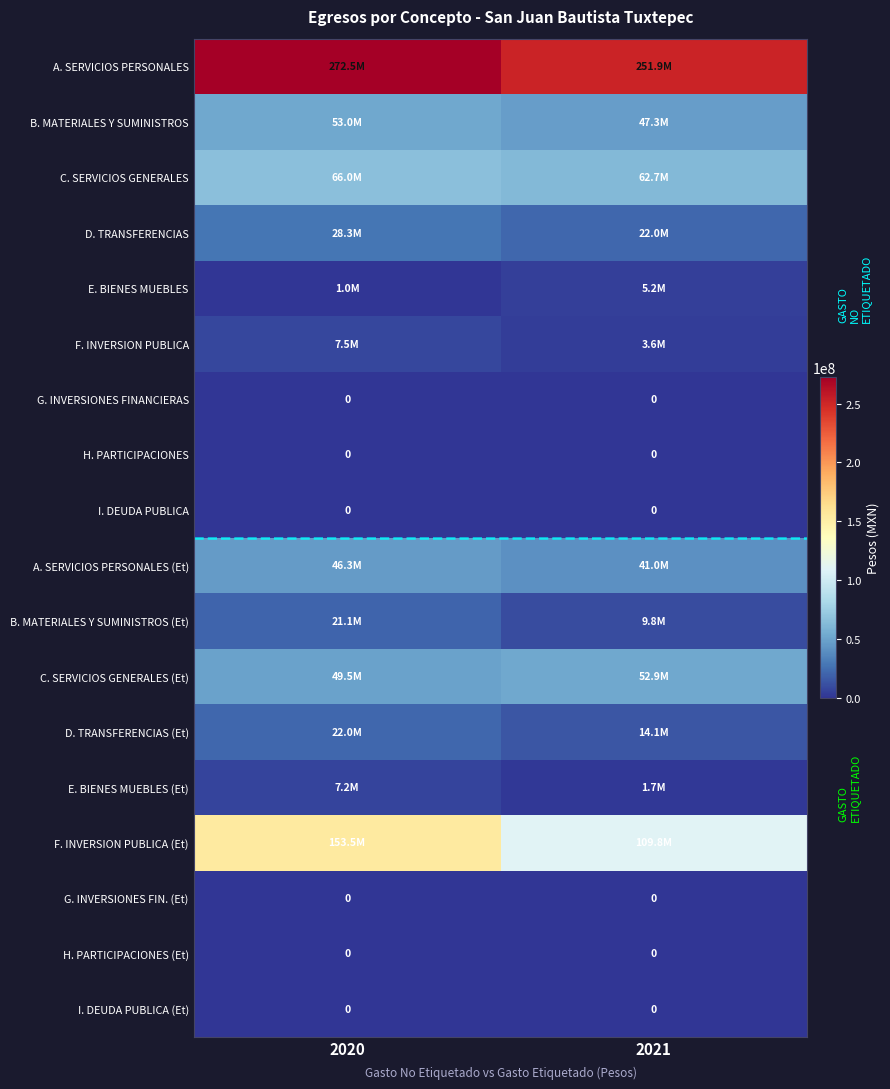

Is it true that I. DEUDA PUBLICA (Et) equals 0.0 at 2020?

True